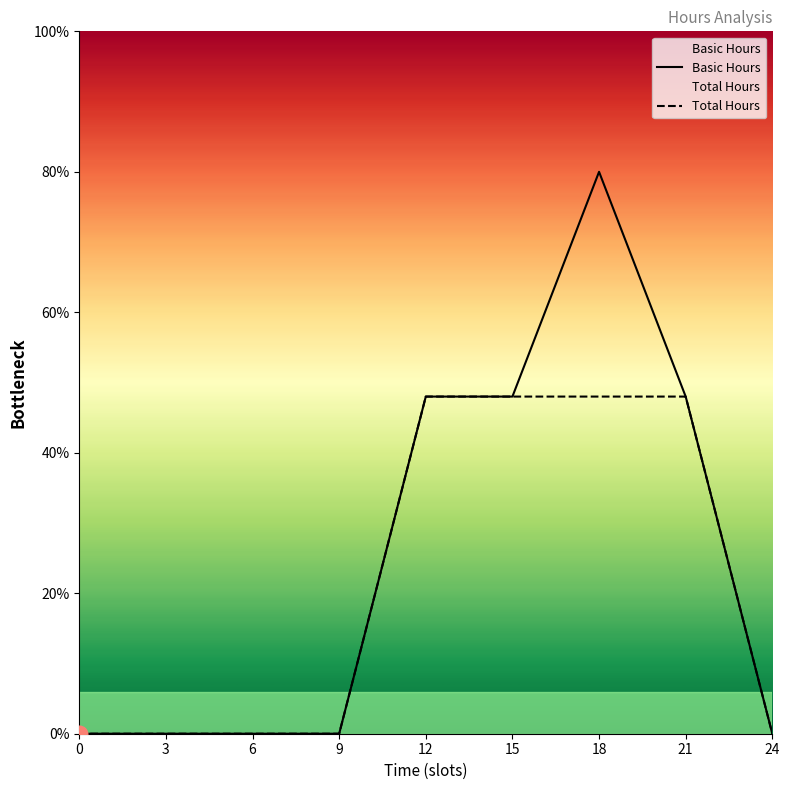

Which series has the largest range (max minus min)?

Basic Hours